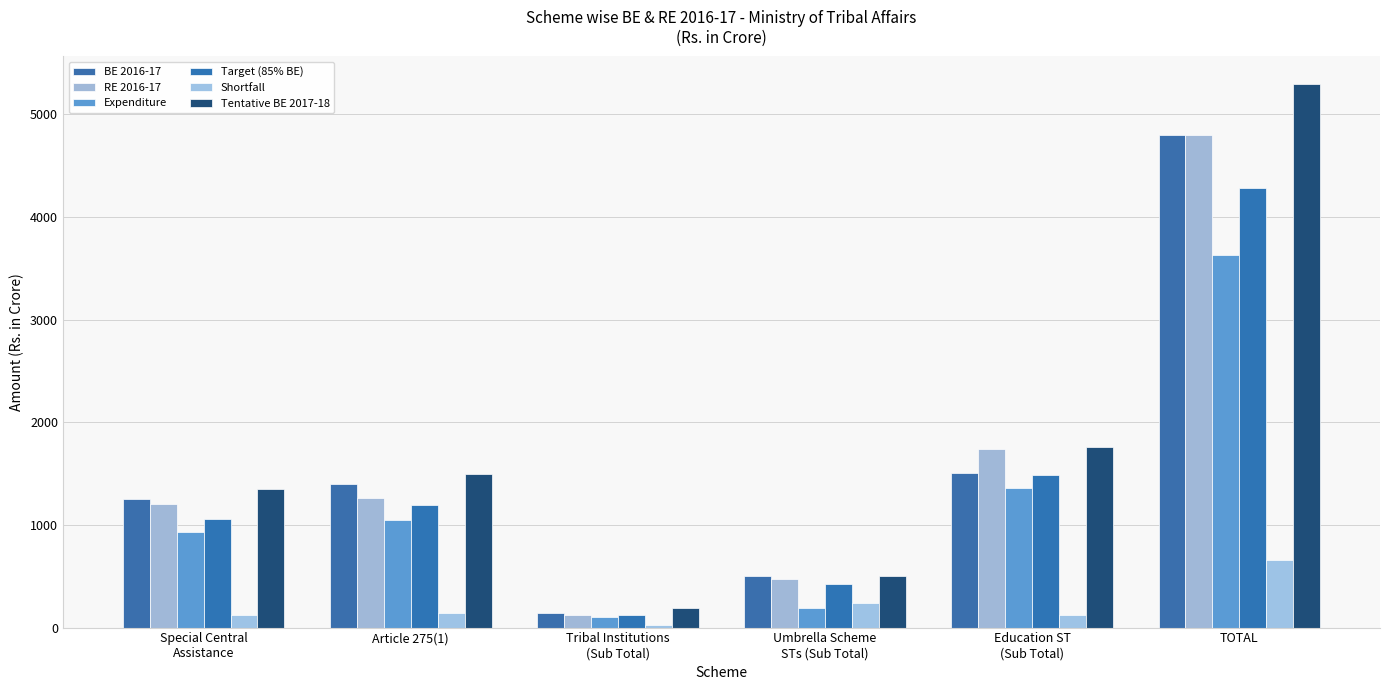

Is it true that Expenditure equals 936.0 at Special Central
Assistance?

True